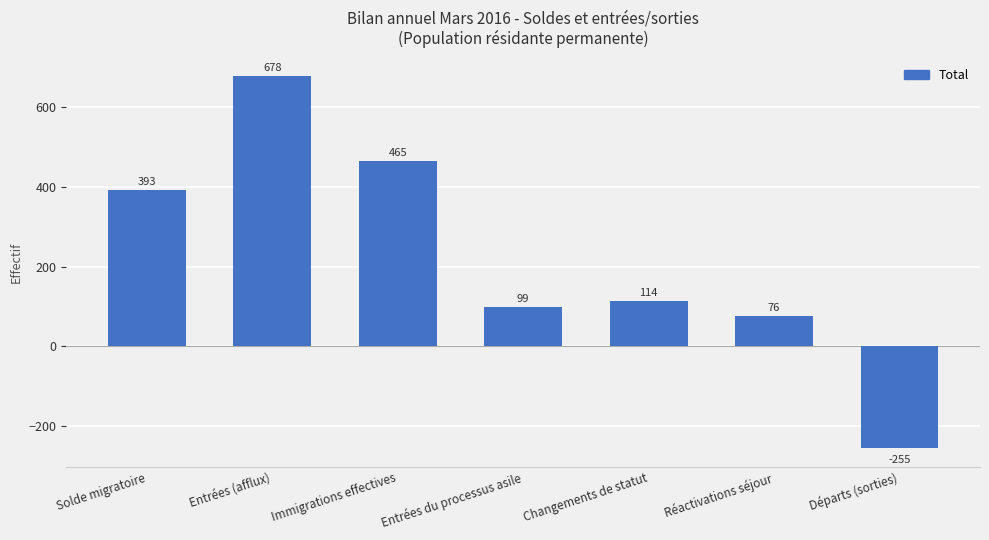

List the labels in order of value, largest first.

Entrées (afflux), Immigrations effectives, Solde migratoire, Changements de statut, Entrées du processus asile, Réactivations séjour, Départs (sorties)